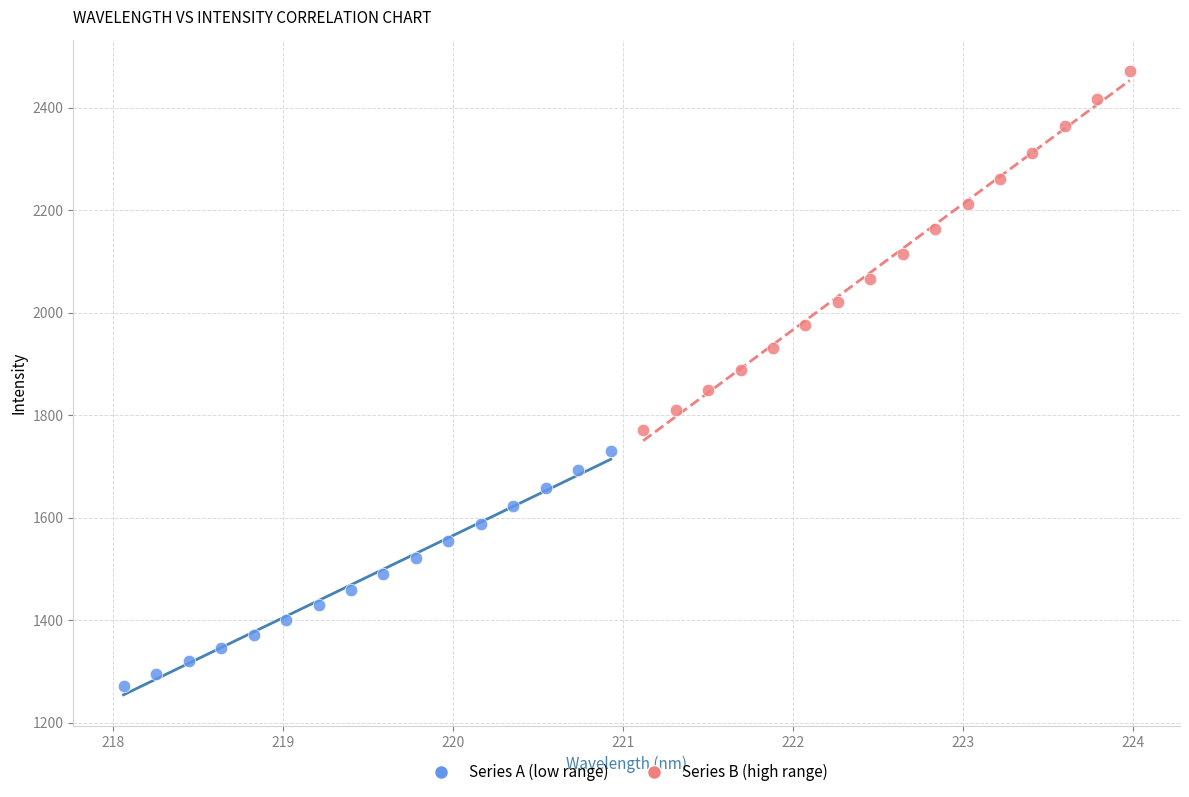

What are all the series names shown in the legend?

Series A (low range), Series B (high range)